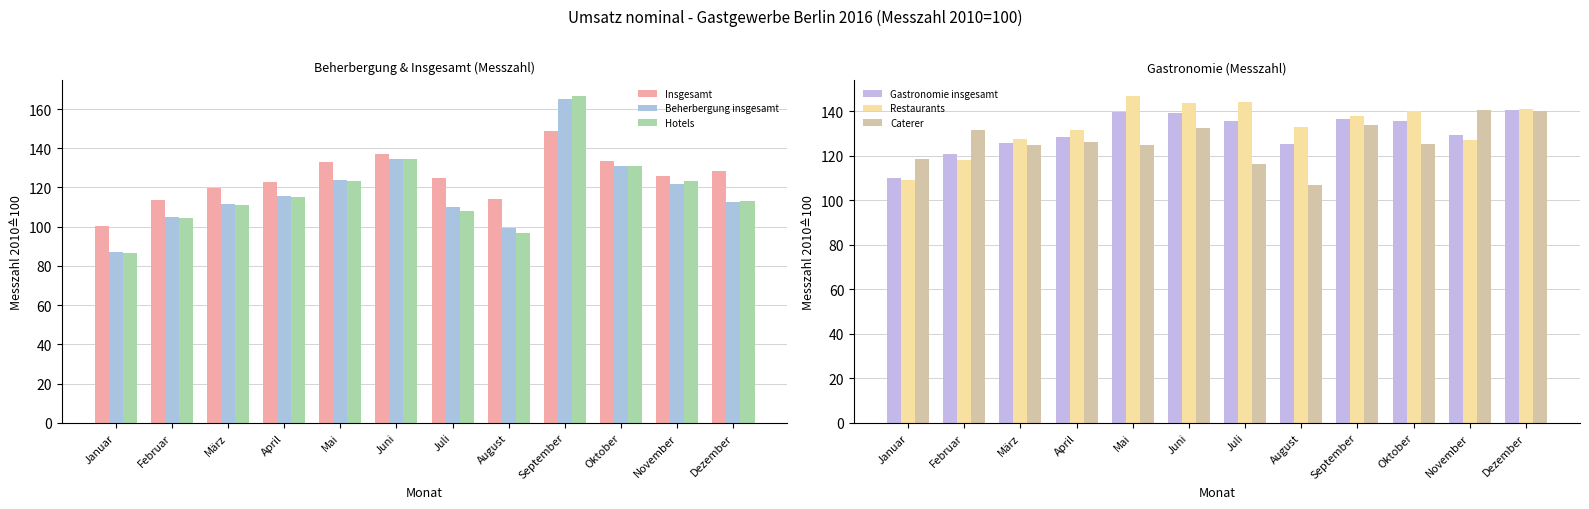

What is the difference between the Insgesamt values at März and Juni?

17.4